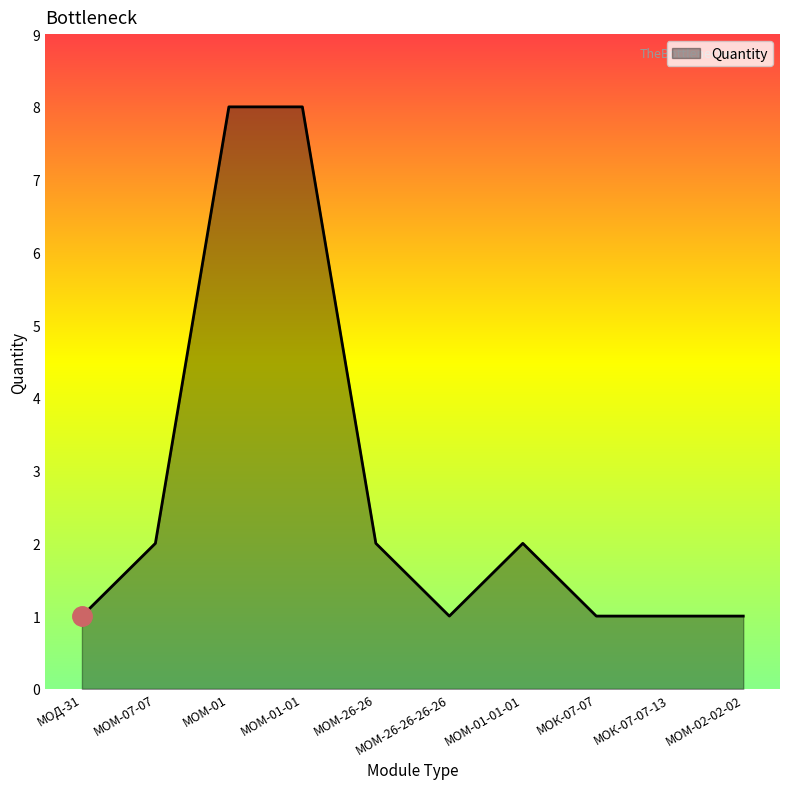

What is the ratio of the value at МОМ-01-01-01 to the value at МОК-07-07-13?

2.0